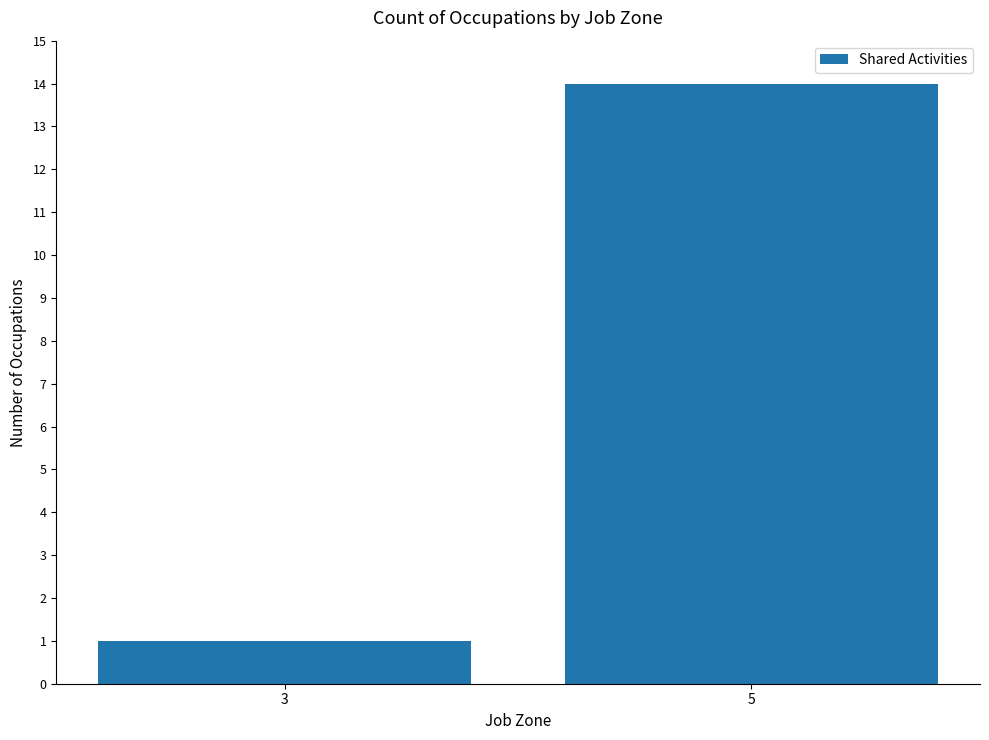

Is it true that the value at 5 is 5?

False